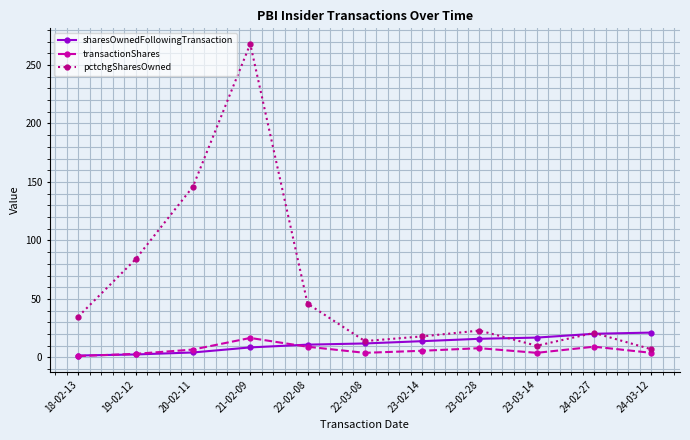

What is the value of the pctchgSharesOwned point at the 2nd from the left?

84.0